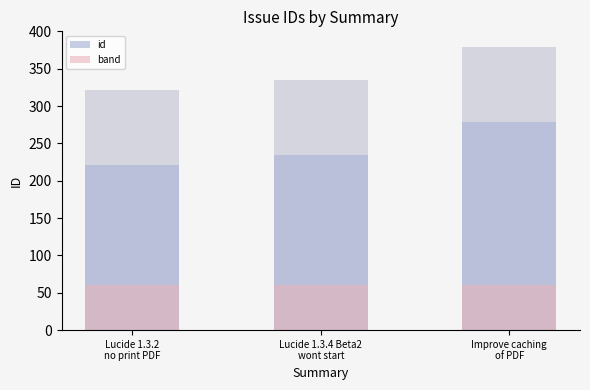

What is the total value across all series at Lucide 1.3.4 Beta2
wont start?

295